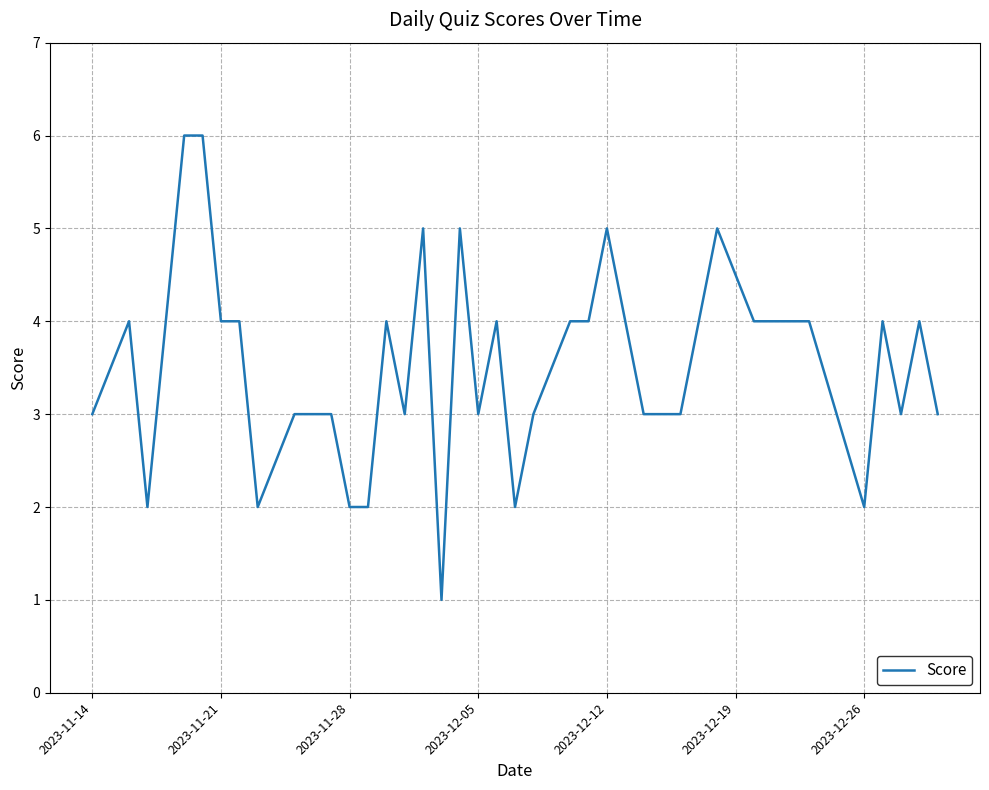

What is the difference between the maximum and minimum values?

5